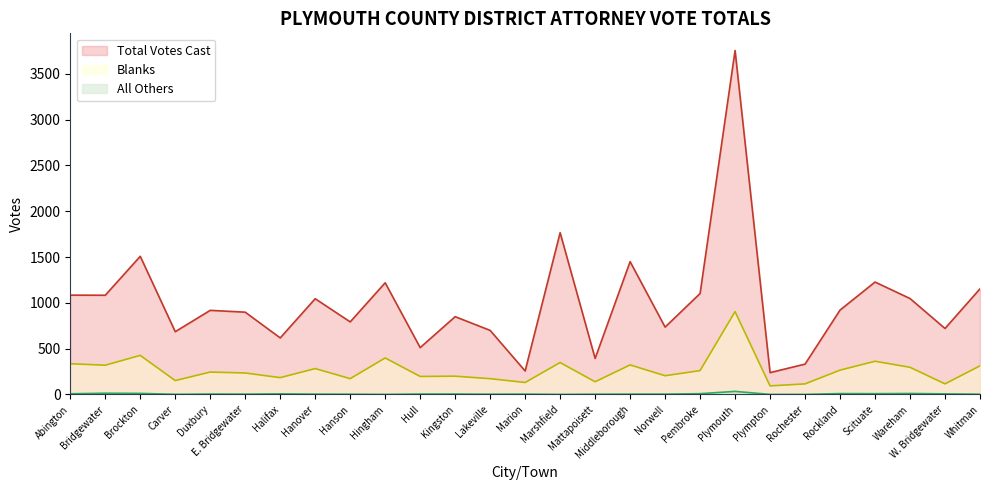

Between E. Bridgewater and Pembroke, which is larger?

Pembroke